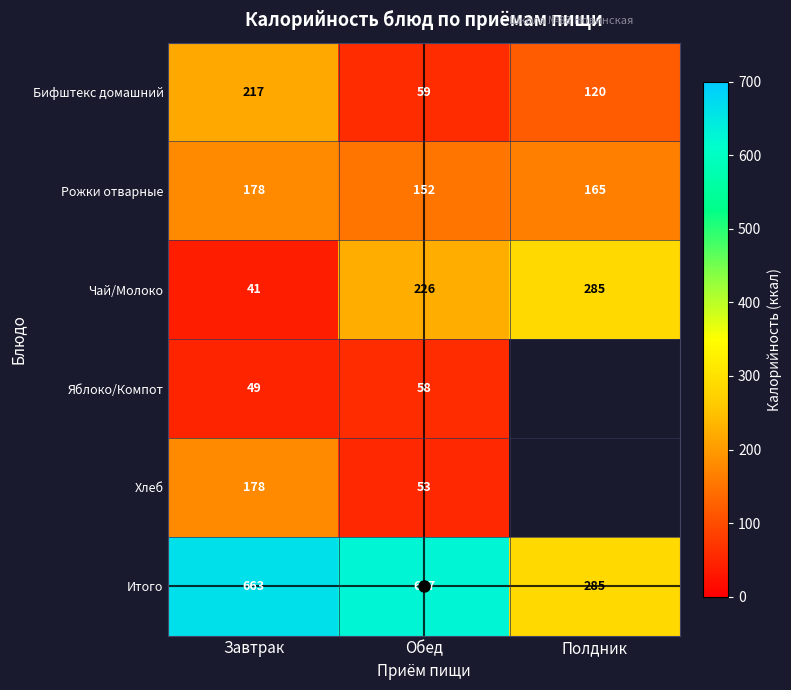

Is the value of Итого at Полдник greater than the value of Рожки отварные at Завтрак?

Yes